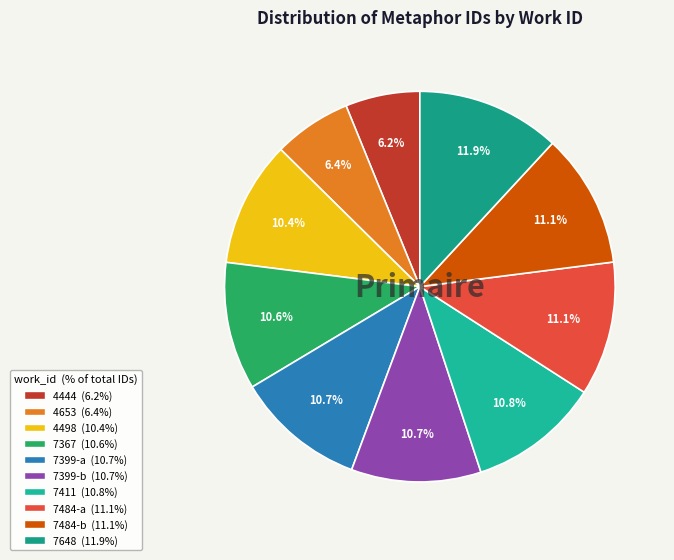

Rank the categories by value from highest to lowest.

7648, 7484-b, 7484-a, 7411, 7399-b, 7399-a, 7367, 4498, 4653, 4444